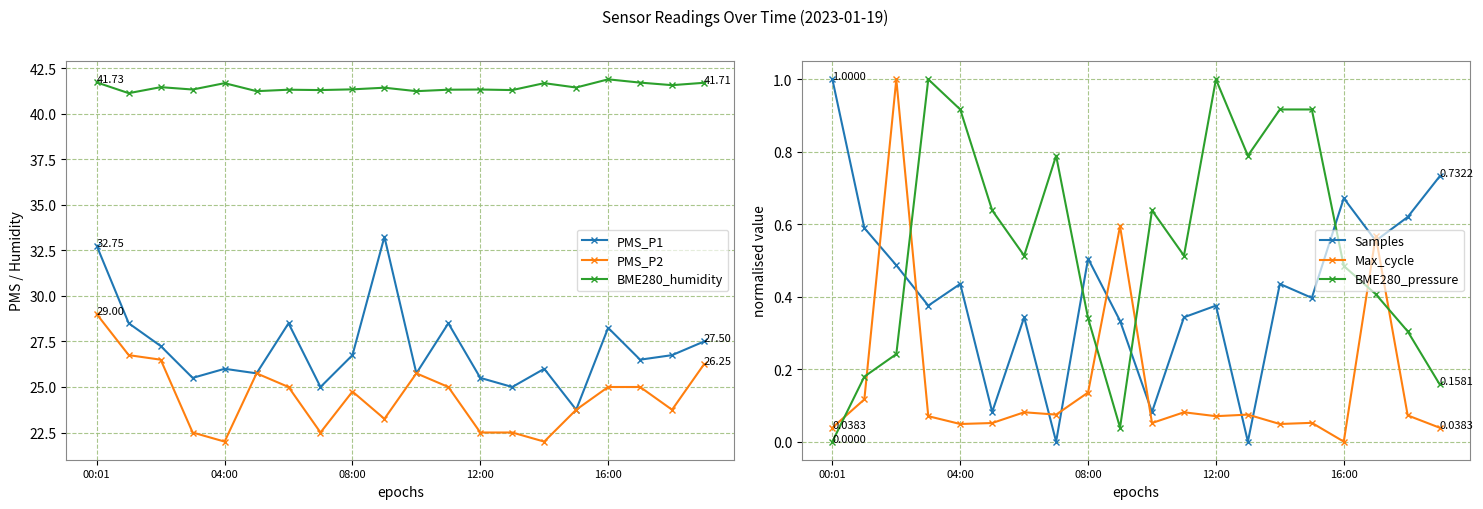

The PMS_P2 series shows 25.8 at 5. True or false?

True